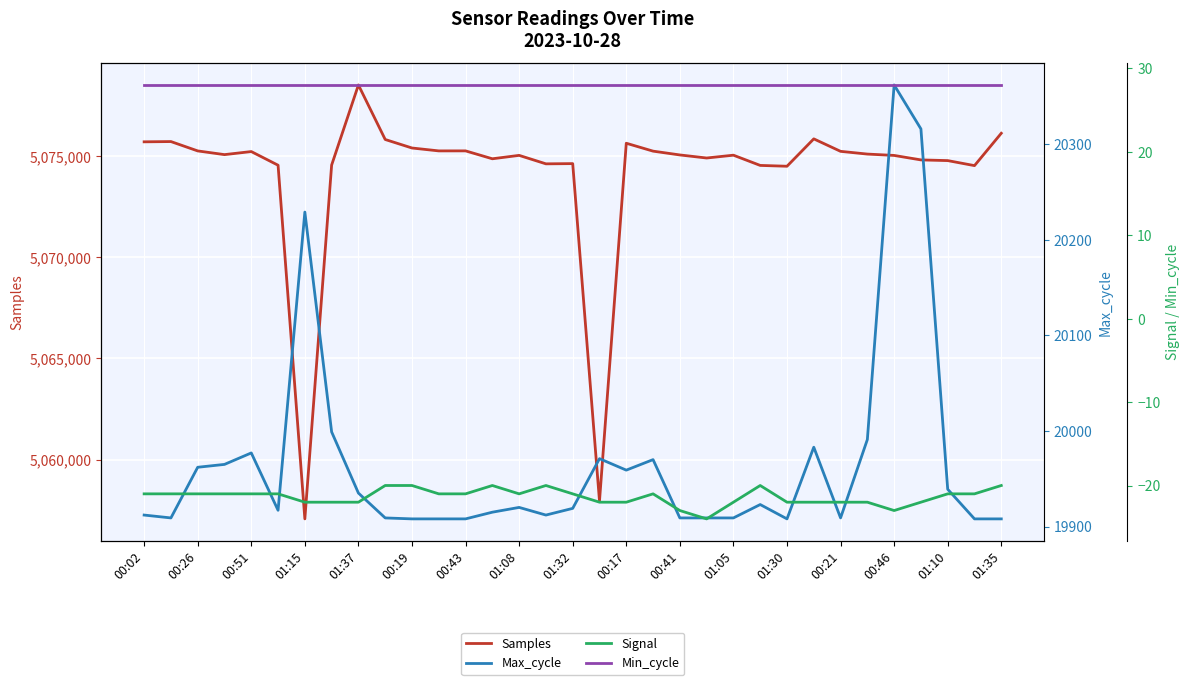

What value does the Samples series have at 19, to the nearest 50?

5075250